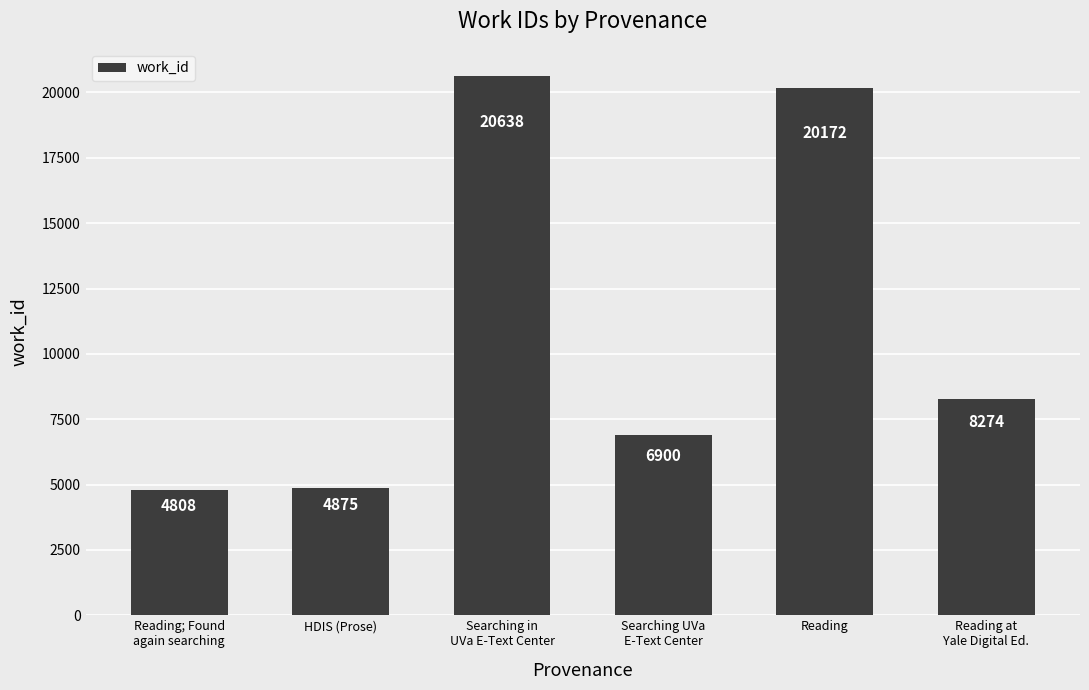

The value at Reading at
Yale Digital Ed. is 2702. True or false?

False